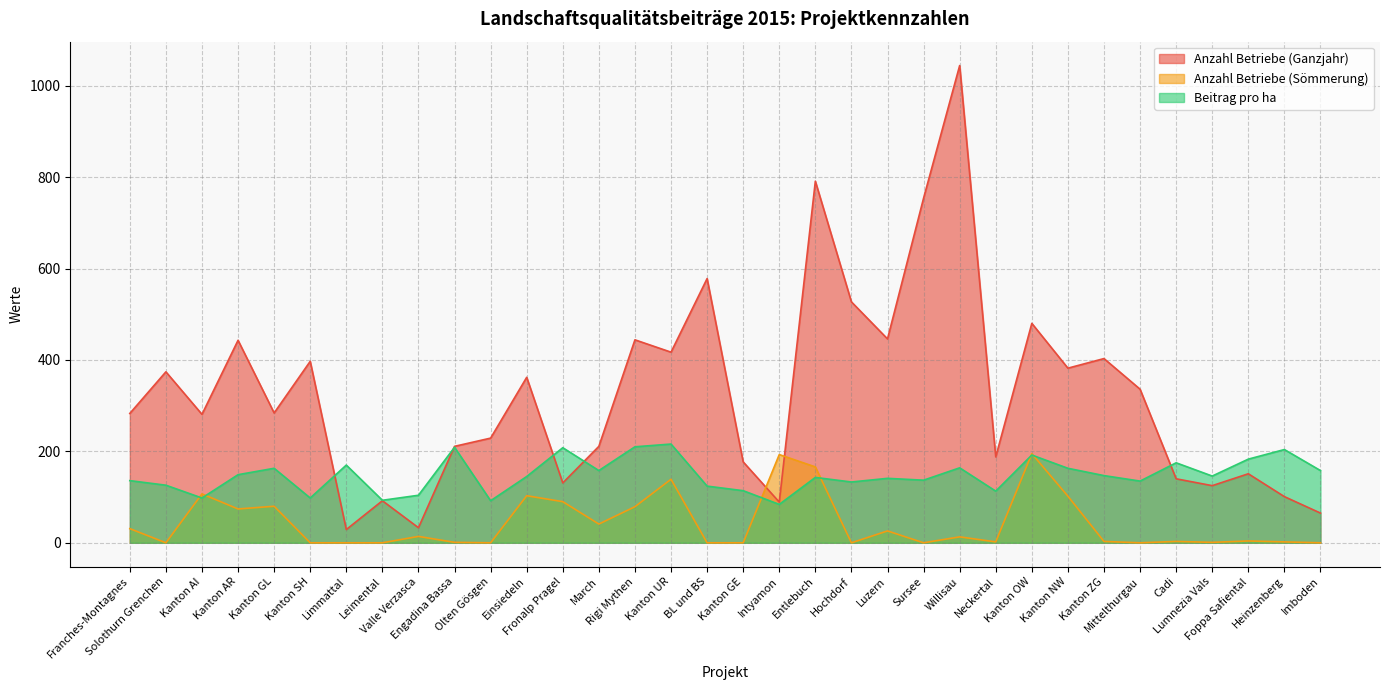

List the series in order of their peak value, highest first.

Anzahl Betriebe (Ganzjahr), Beitrag pro ha, Anzahl Betriebe (Sömmerung)